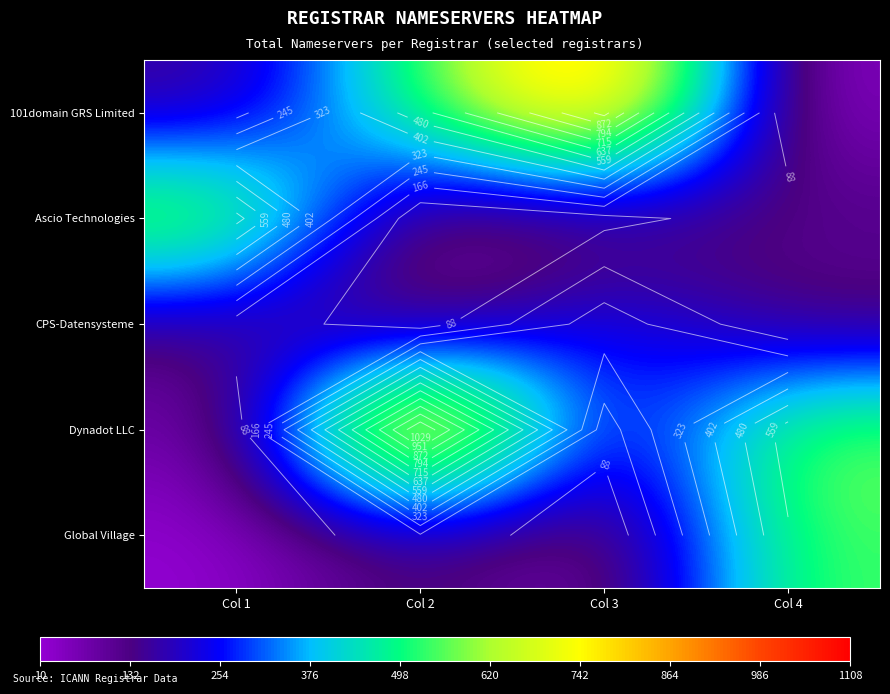

What is the sum of all Global Village values?

735